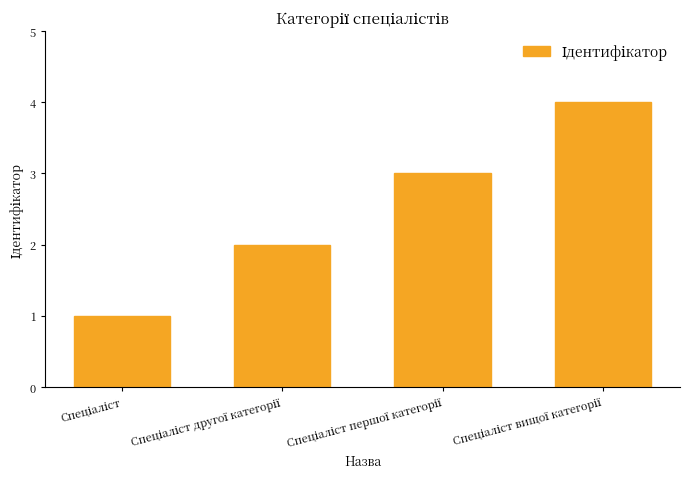

What is the greatest value displayed?

4